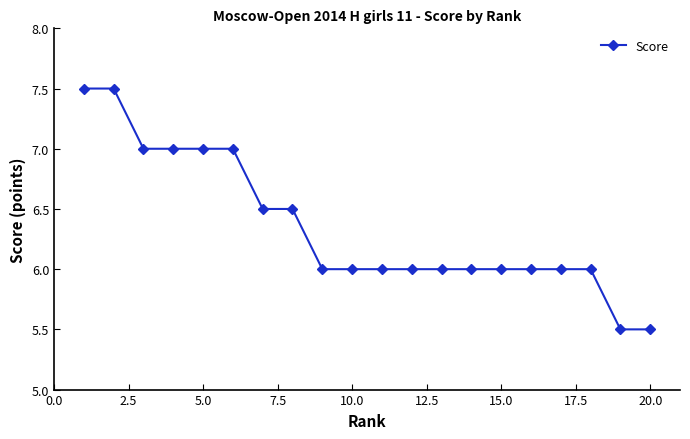

What is the value of the 3rd point from the left?

7.0